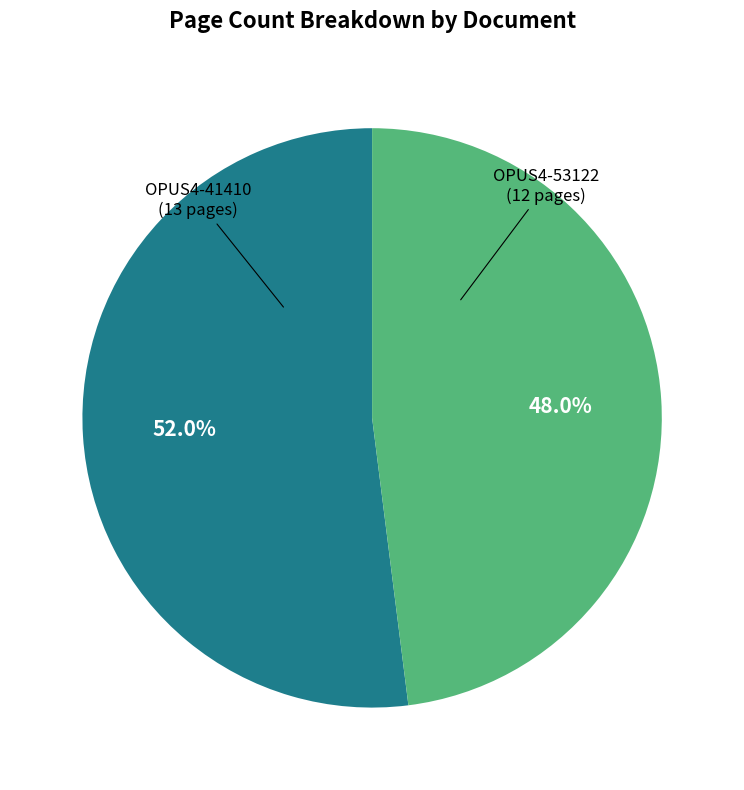

Is there any slice that represents more than half of the pie?

Yes